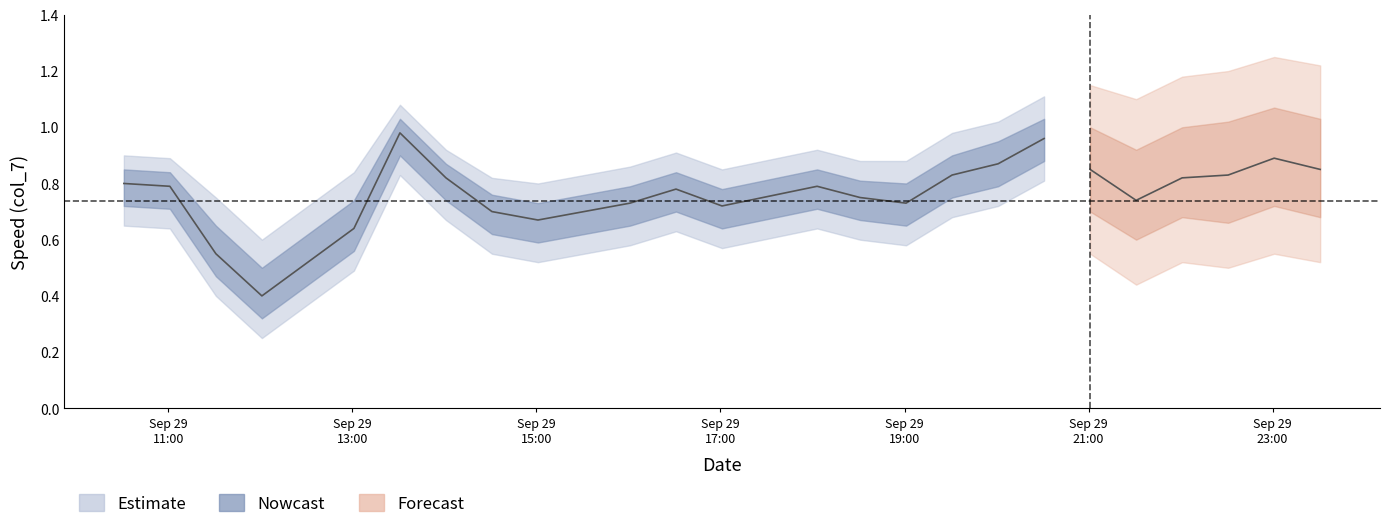

What is the minimum value shown in the chart?

0.2